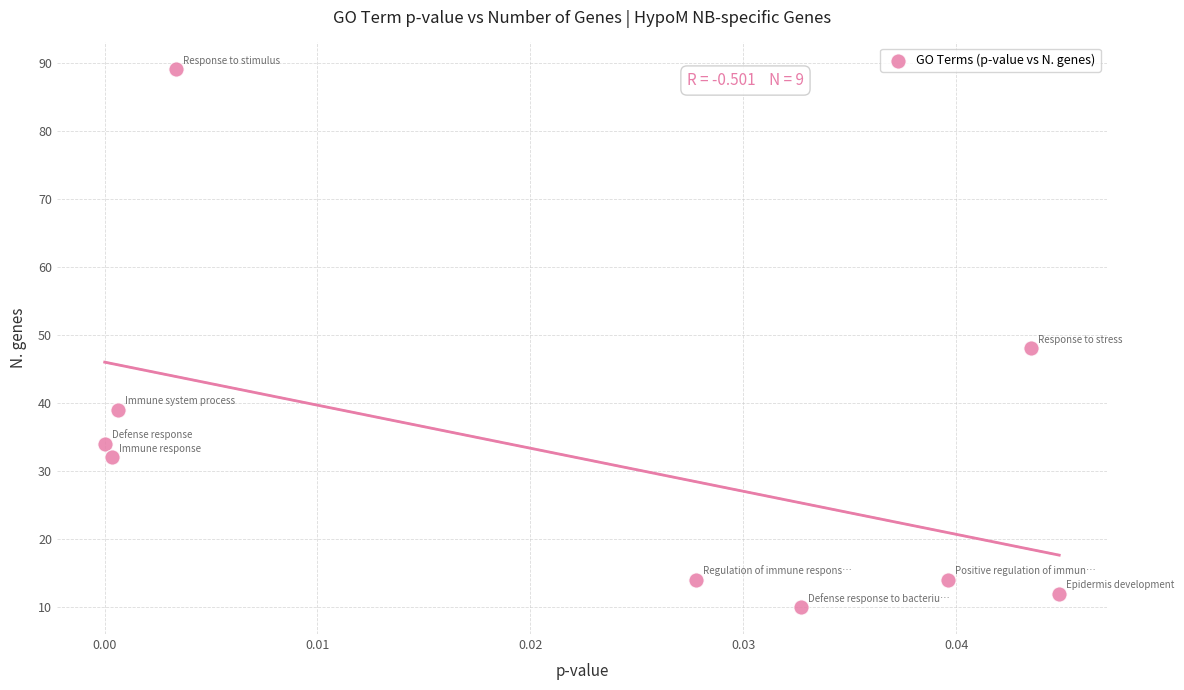

What Y value in the scatter plot is closest to 49?

48